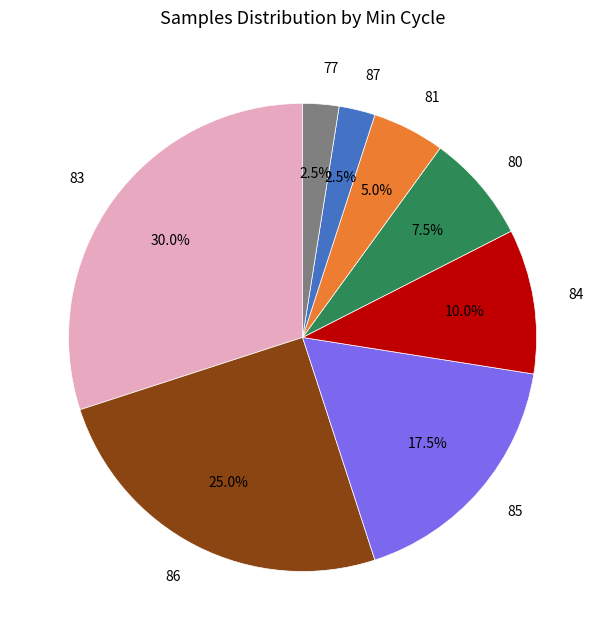

What is the largest slice in the pie chart?

83